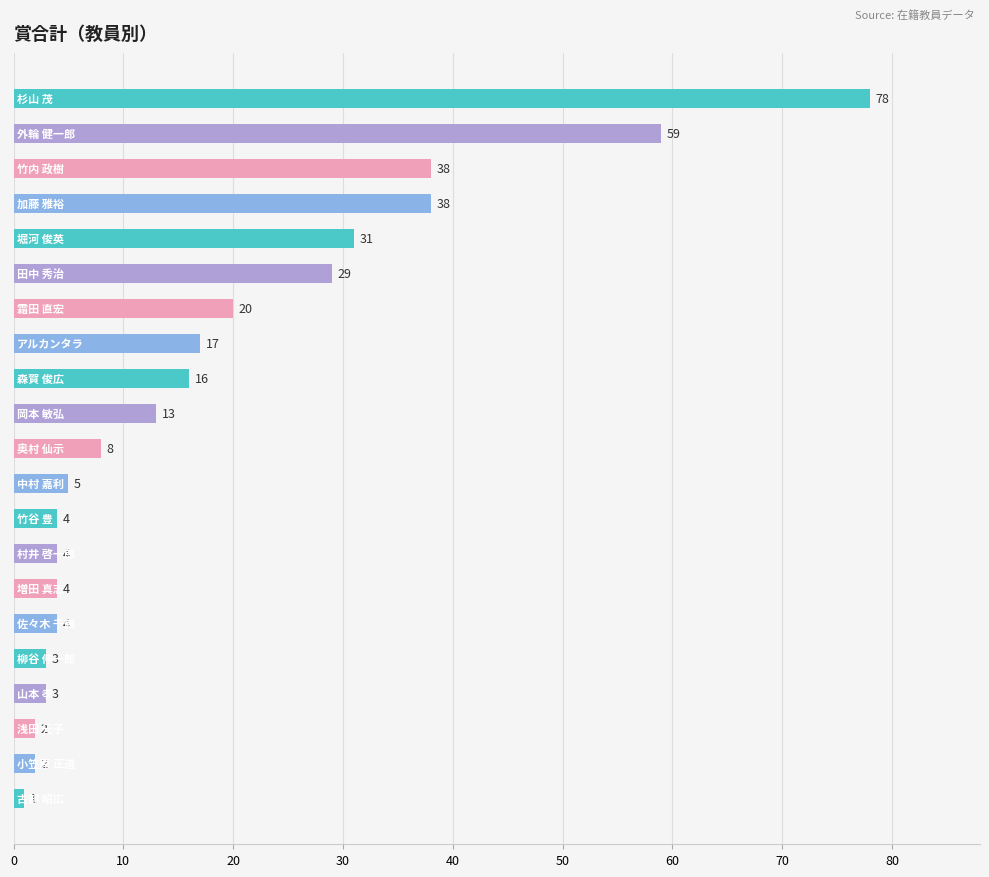

What is the sum of all values?

379